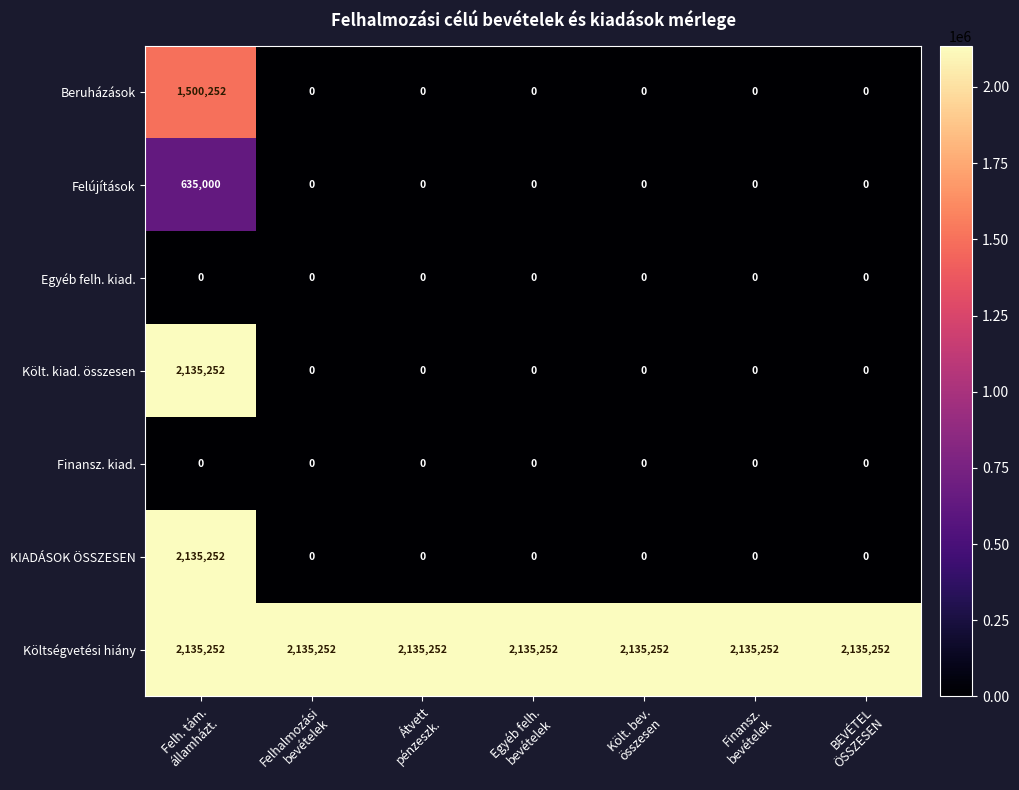

What is the minimum value for Költségvetési hiány?

2135252